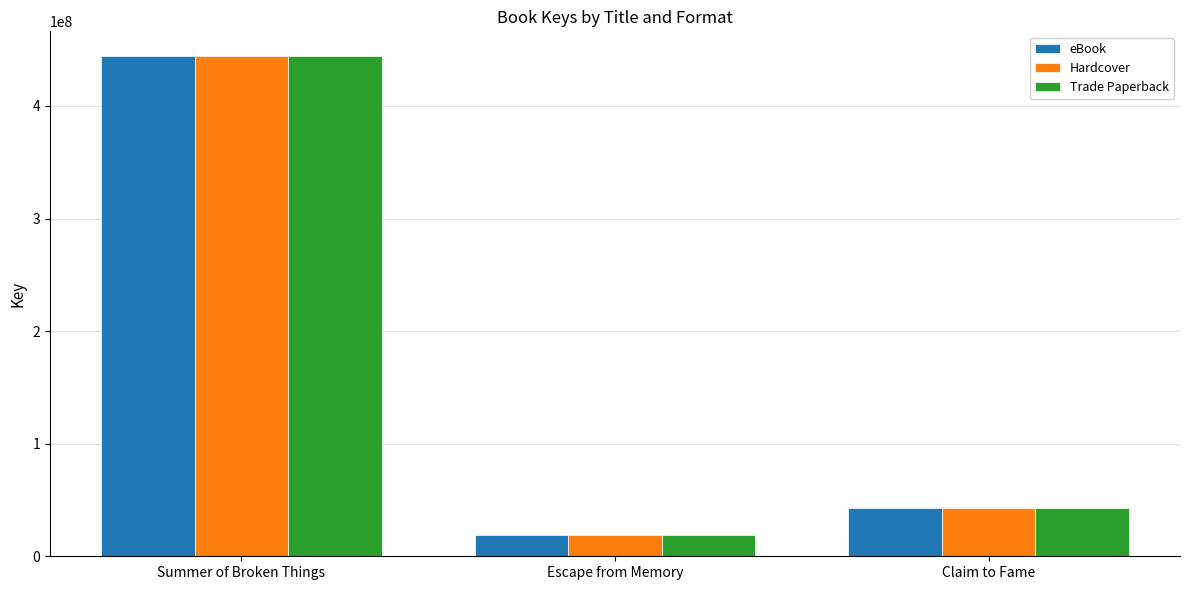

At which label does Hardcover reach its peak?

Summer of Broken Things